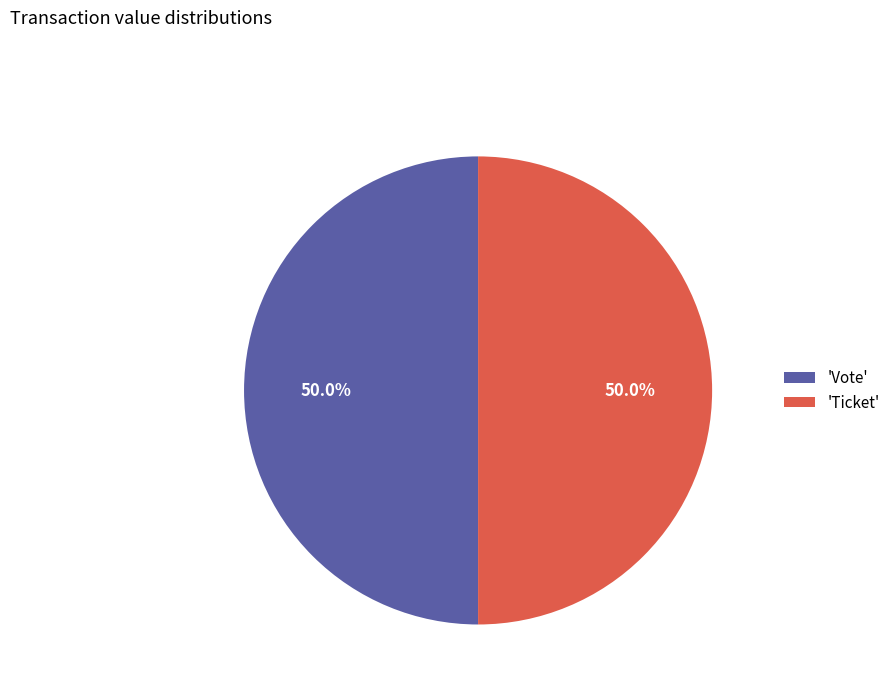

Approximately how many times larger is the value at 'Ticket' compared to 'Vote'?

1.0